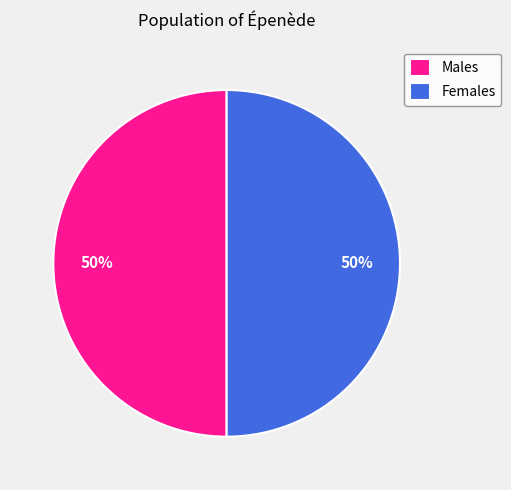

What is the ratio of the value at Males to the value at Females?

1.0